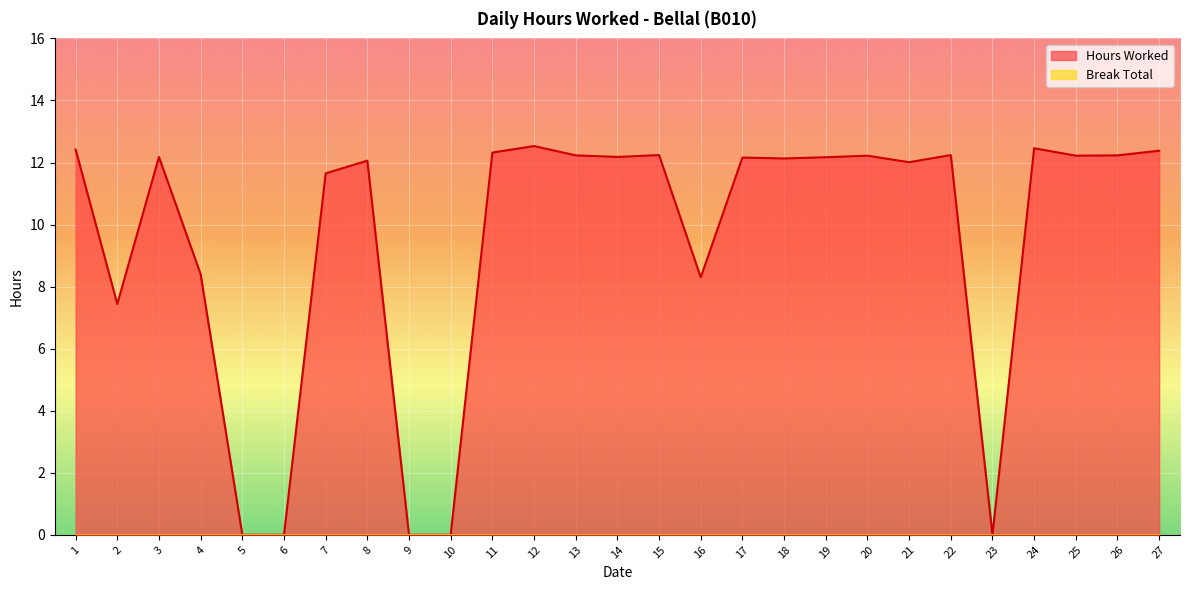

Which label corresponds to the largest value in the chart?

12